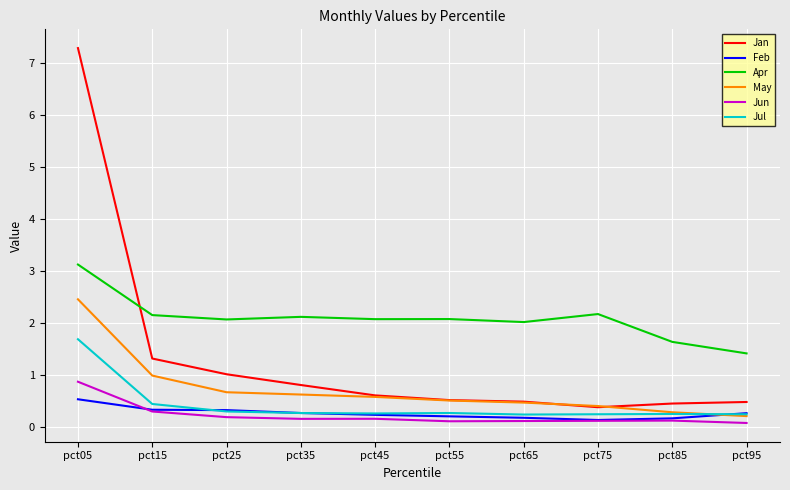

How many lines are shown in the chart?

6